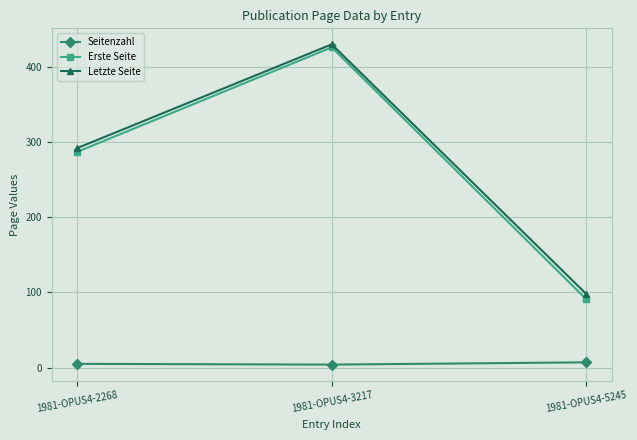

Is it true that Erste Seite equals 120 at 1981-OPUS4-2268?

False